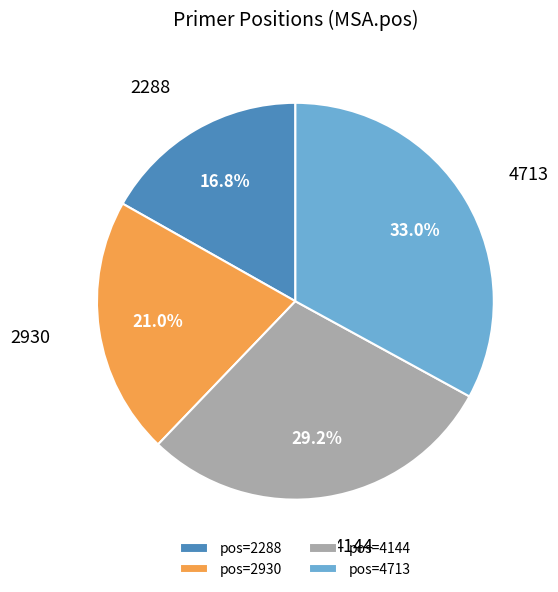

Does 4144 represent more than half of the total?

No